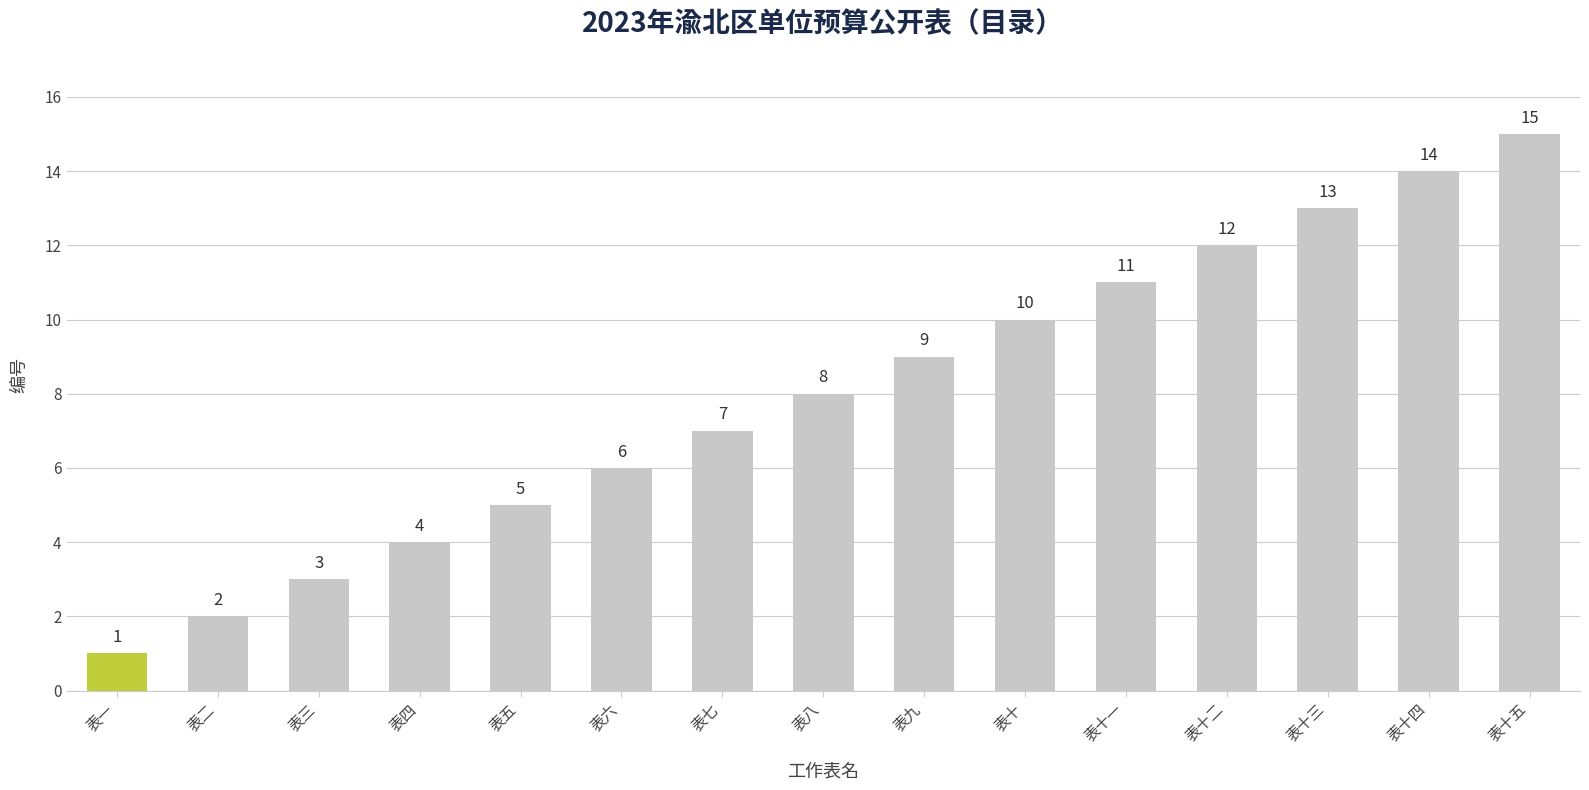

What is the greatest value displayed?

15